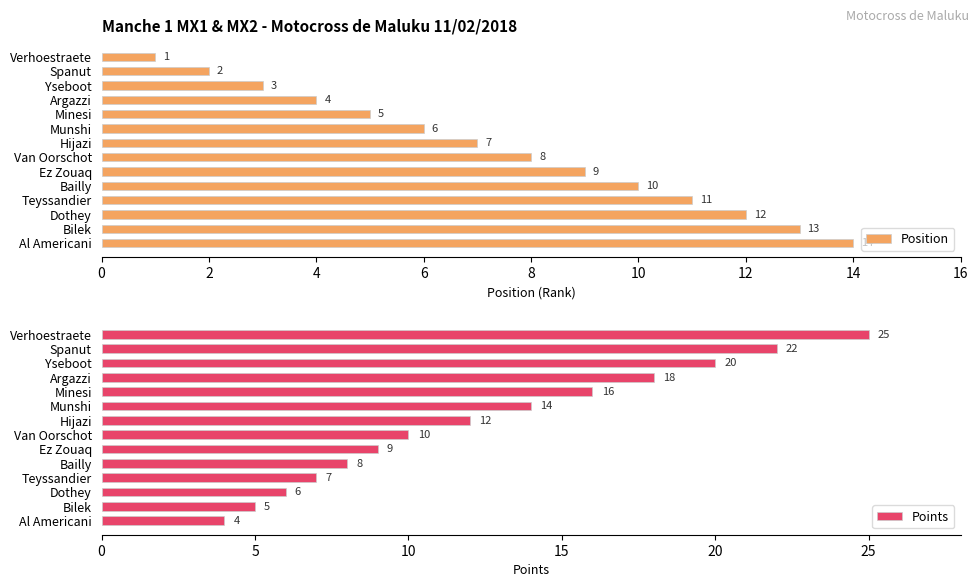

The Position series shows 3 at Yseboot. True or false?

True